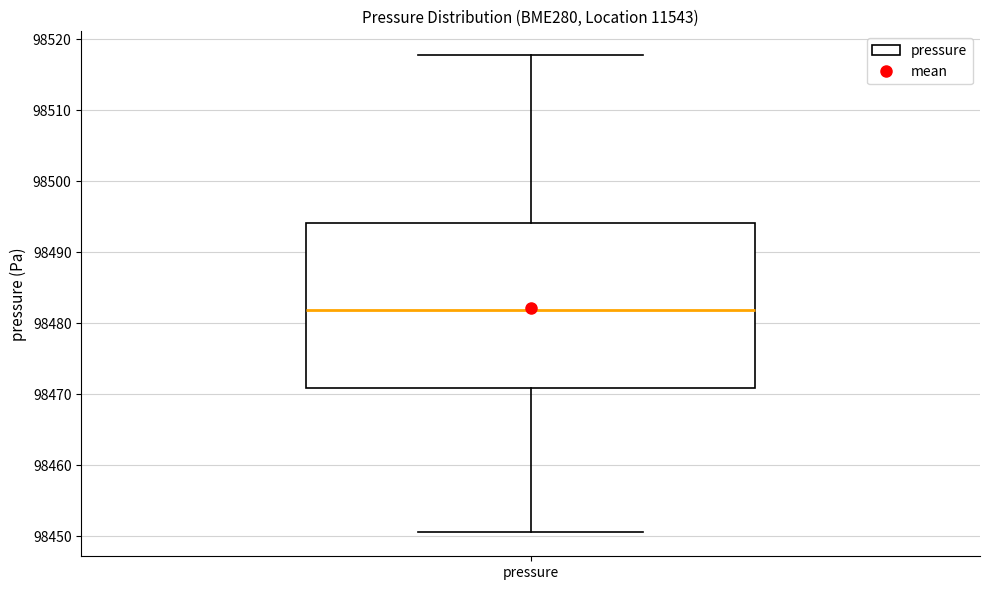

Read this box plot against the y-axis: the position of the median line, the range covered by the box, and the ends of both whiskers. The values are not printed on the chart, so give them approximately, as read against the axis.

median 98482, box 98471 to 98494, whiskers 98451 to 98518